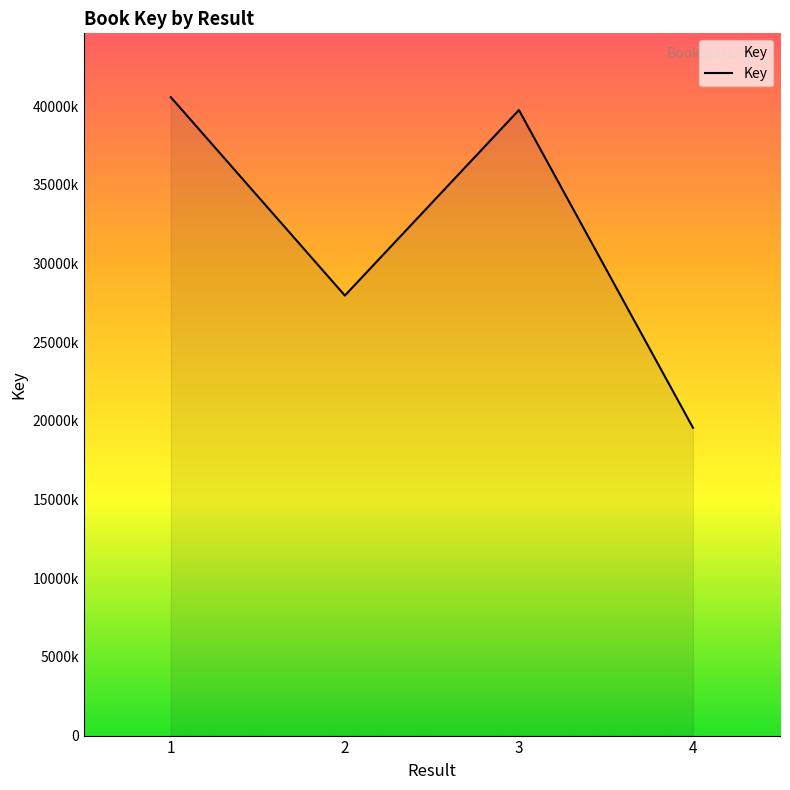

True or false: there are more than 1 points higher than both neighbors.

False